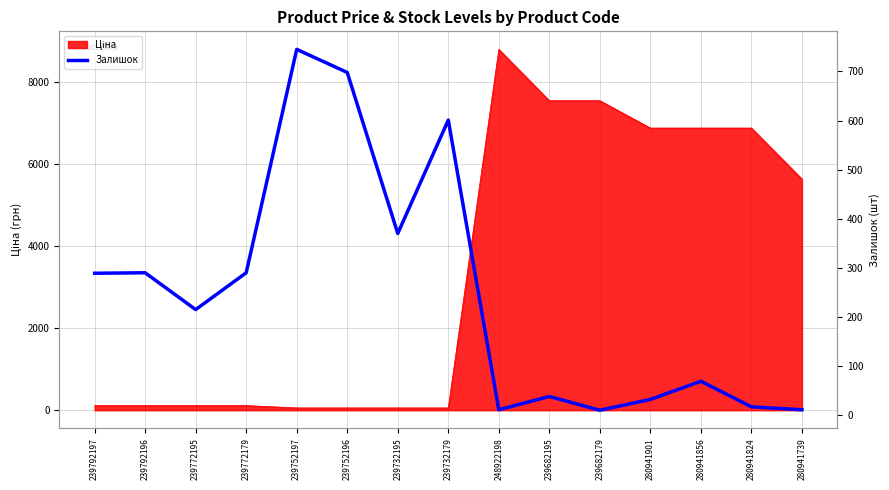

Does the chart display data point markers on the line(s)?

No